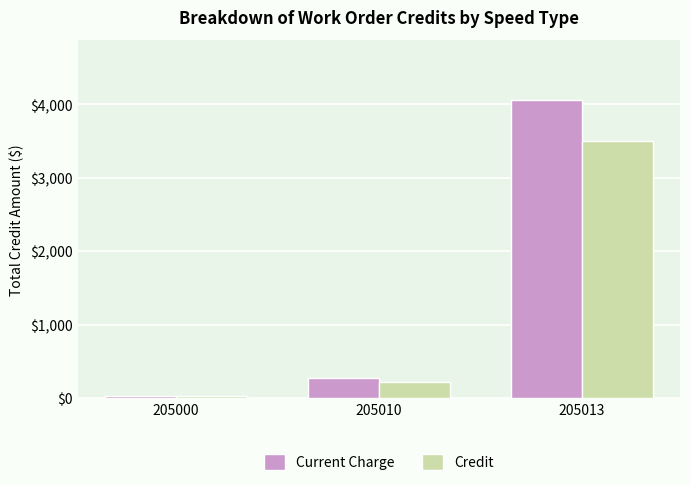

The Credit series shows 834.0 at 205013. True or false?

False